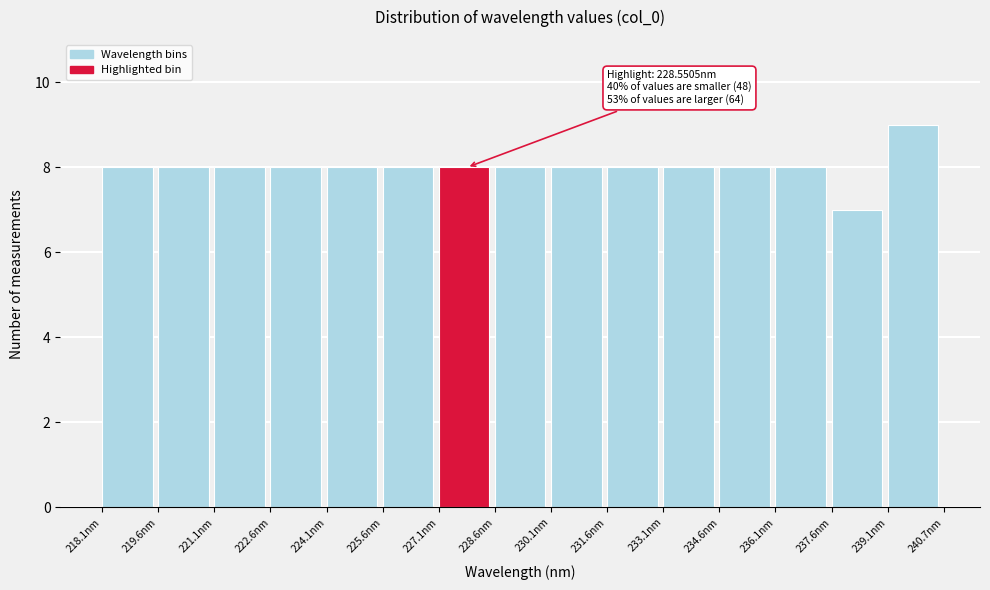

Which range on the x-axis has the tallest bar?

239.2 to 240.6